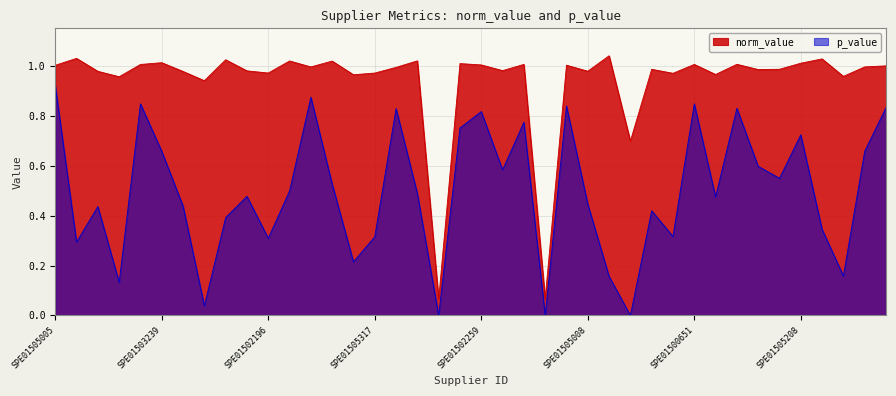

The norm_value series shows 1.3 at SPE01503009. True or false?

False